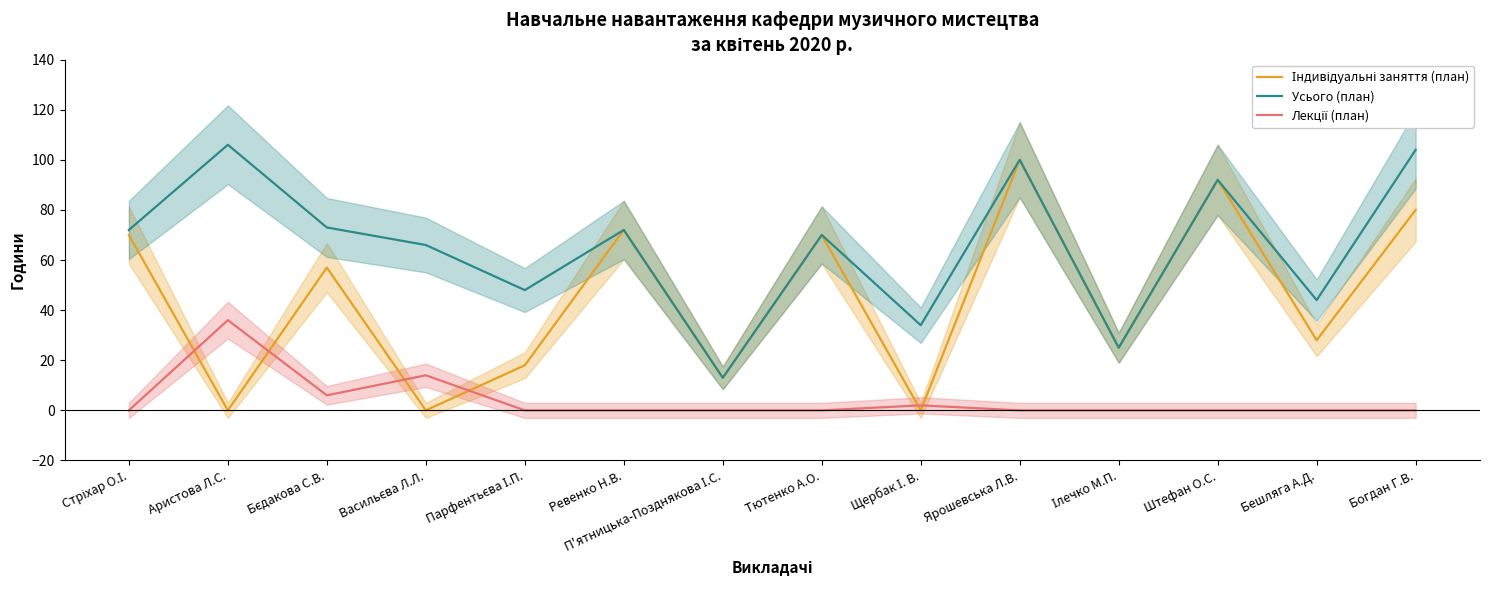

At how many categories does at least one series exceed 71?

7